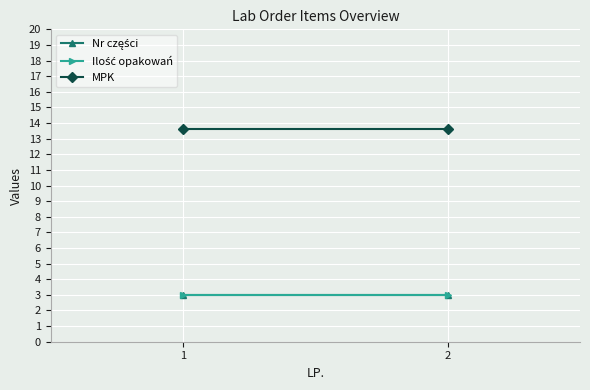

Reading left to right, what are all the values shown in this chart?

Nr części: 1=3.0	2=3.0
Ilość opakowań: 1=3.0	2=3.0
MPK: 1=13.6	2=13.6